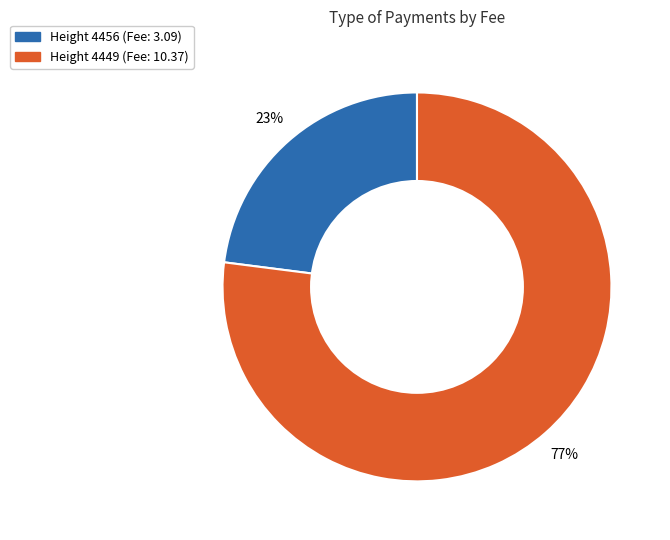

Is there any slice that represents more than half of the pie?

Yes